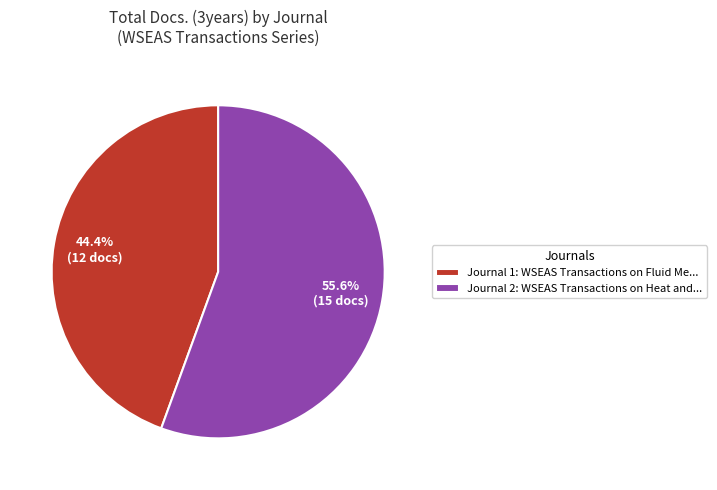

Is the sum of Journal 2: WSEAS Transactions on Heat and... and Journal 1: WSEAS Transactions on Fluid Me... greater than half?

Yes